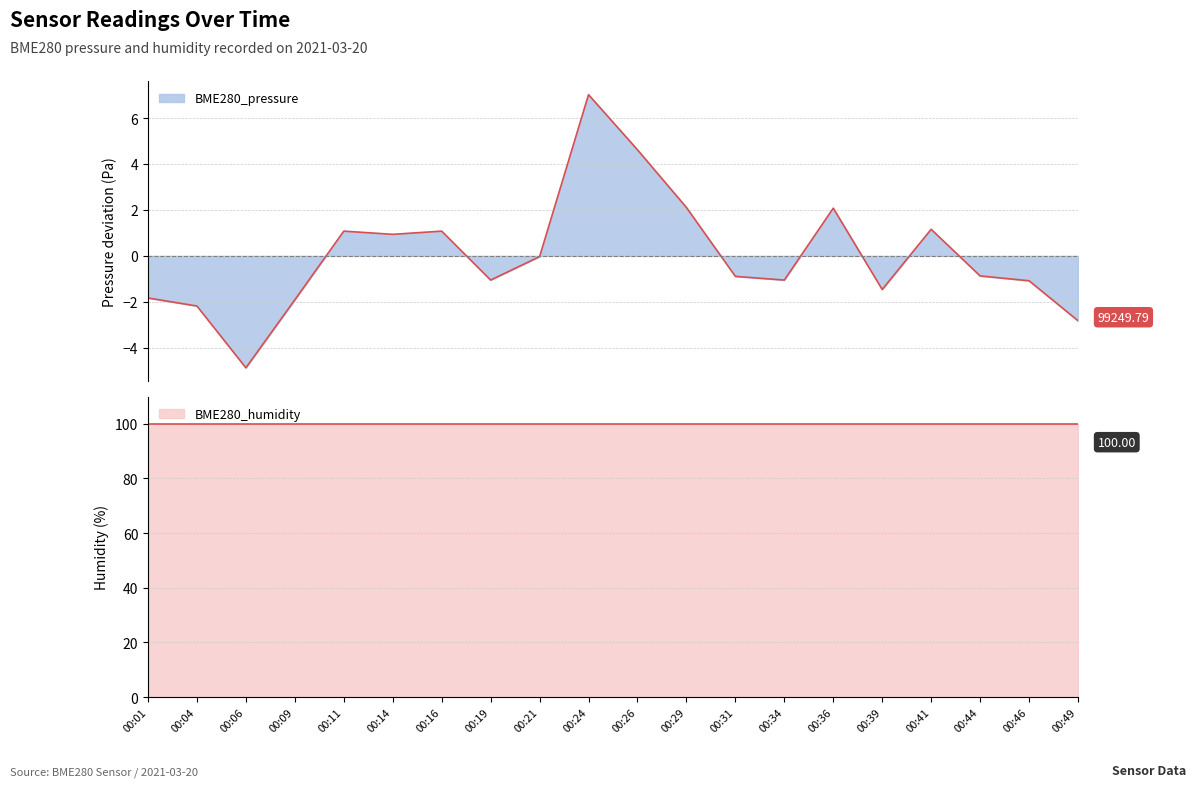

Reading left to right, extract all data points from this chart.

00:01=-1.8	00:04=-2.2	00:06=-4.9	00:09=-1.9	00:11=1.1	00:14=0.9	00:16=1.1	00:19=-1.1	00:21=-0.0	00:24=7.0	00:26=4.6	00:29=2.1	00:31=-0.9	00:34=-1.1	00:36=2.1	00:39=-1.5	00:41=1.2	00:44=-0.9	00:46=-1.1	00:49=-2.8